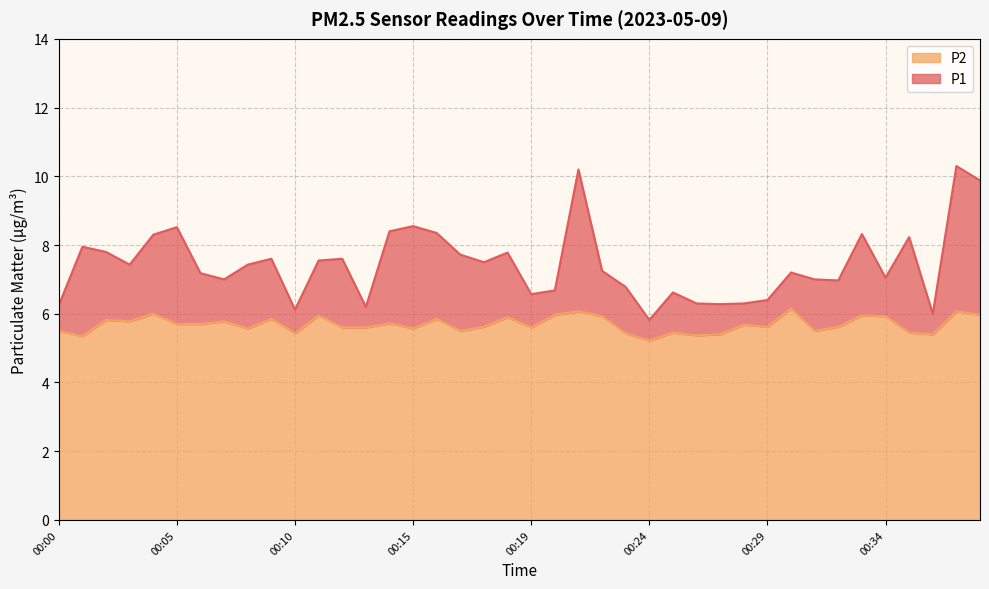

Which series has the largest total across all categories?

P1